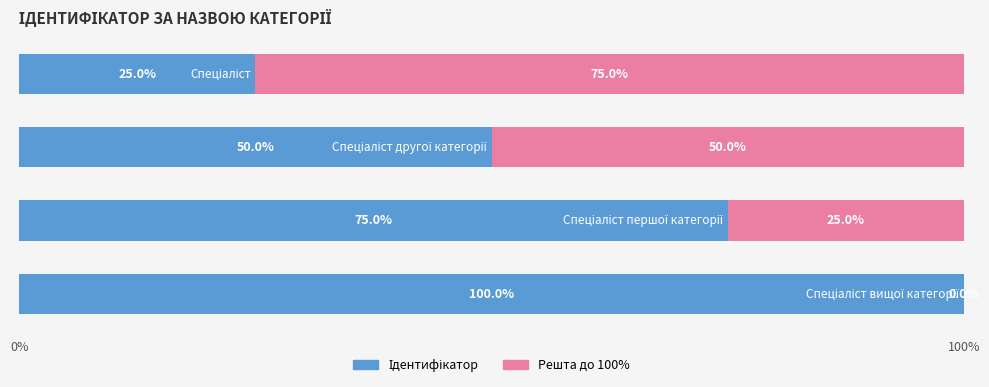

How many distinct data groups are displayed?

2